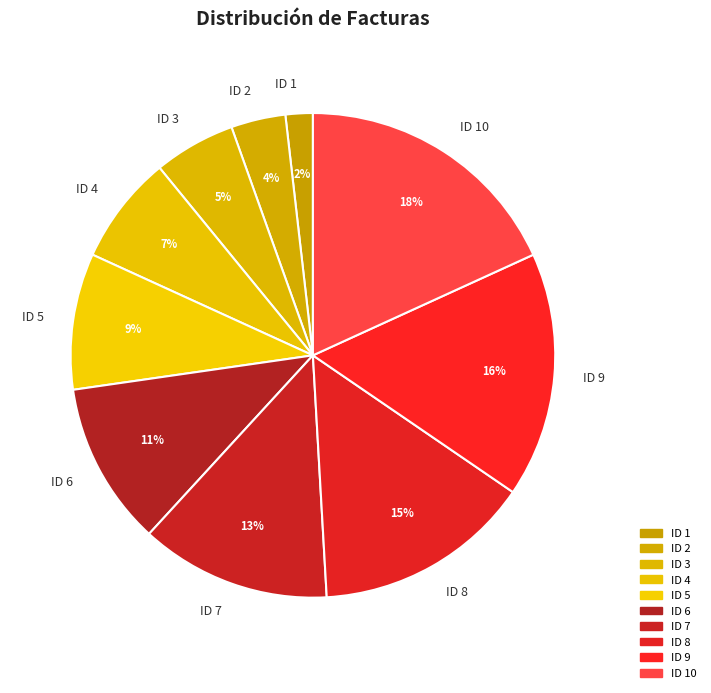

Count the number of slices in the pie.

10